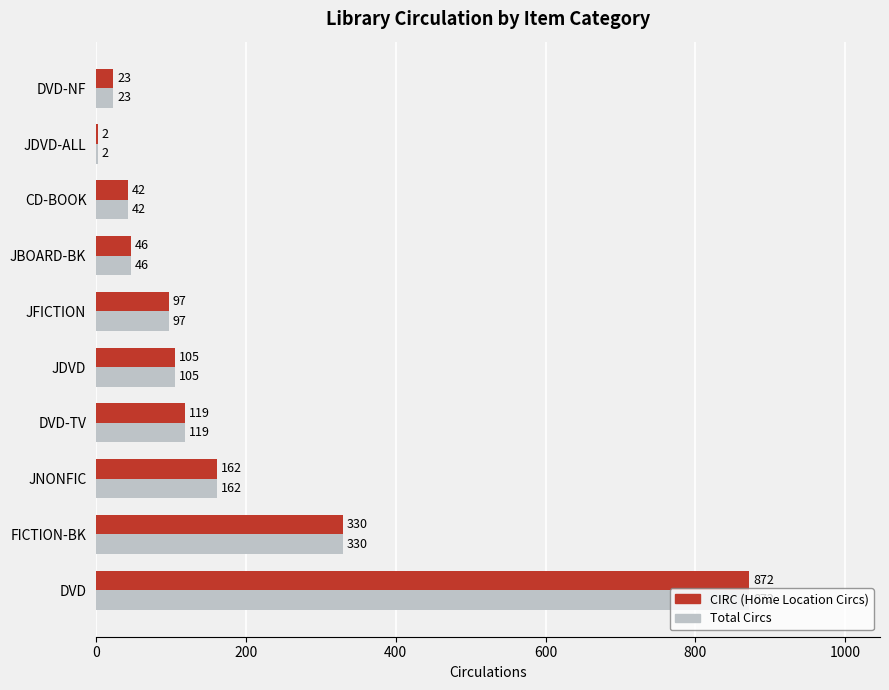

What is the sum of the Total Circs values at FICTION-BK and JFICTION?

427